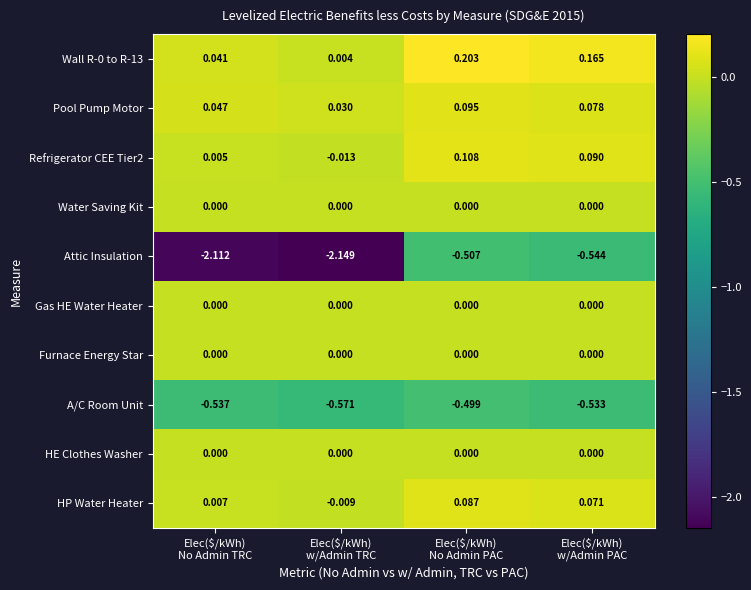

Which series has the widest spread of values?

Attic Insulation